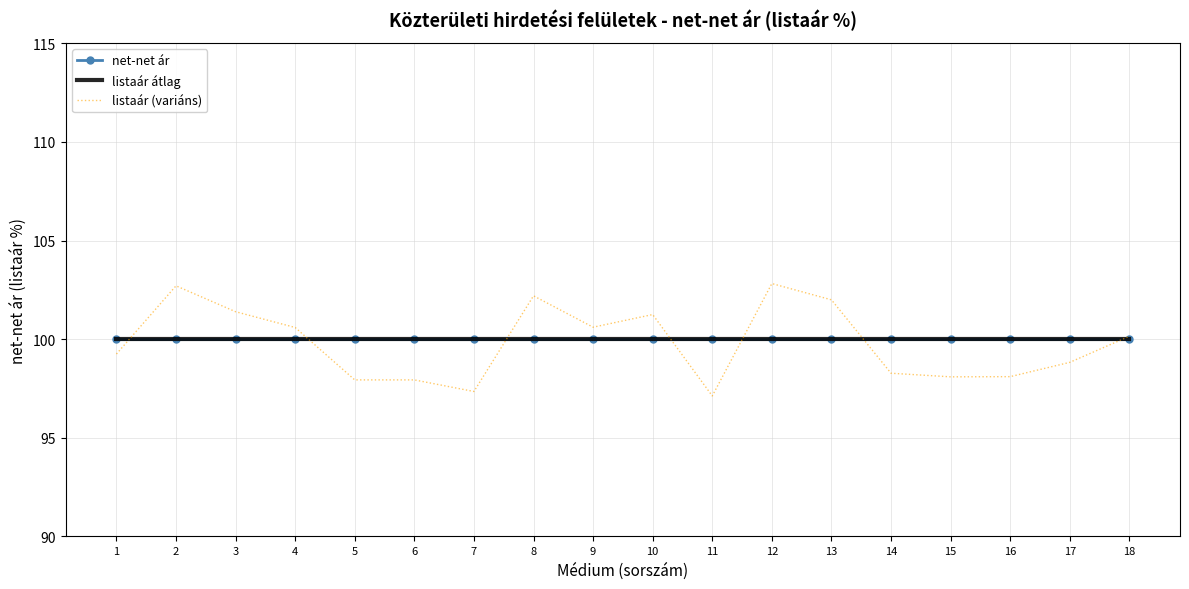

True or false: listaár (variáns) has a value of 144.0 at 3.

False